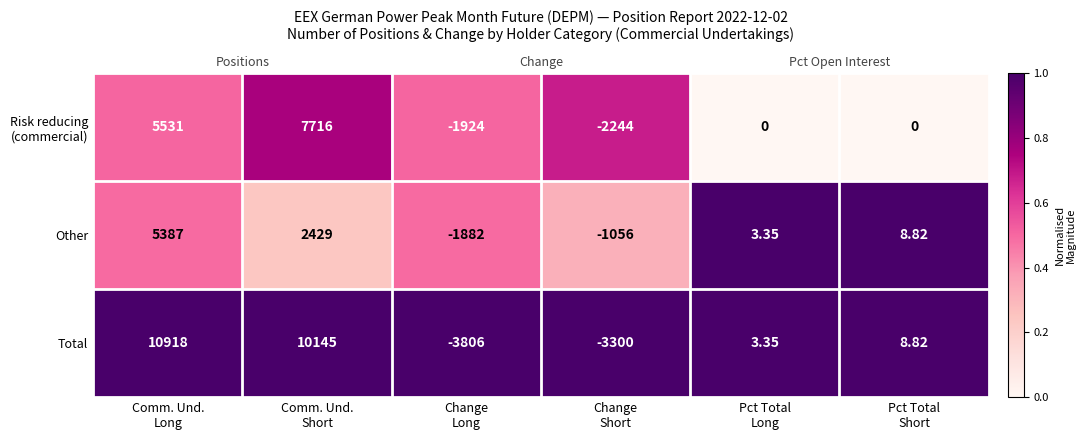

Is it true that Risk reducing (commercial) equals 0.7 at Comm. Und. Long?

False